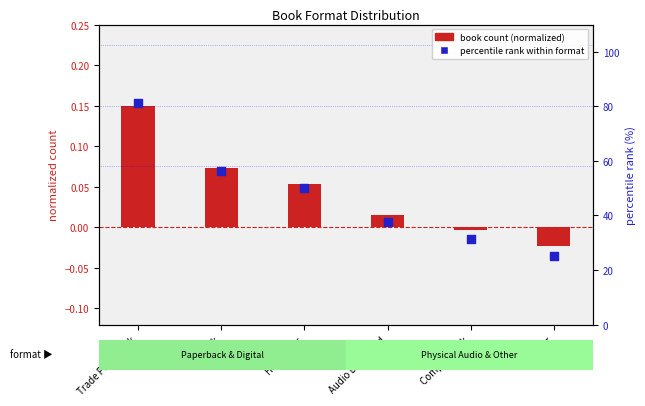

Which series reaches the minimum Y coordinate?

book count (normalized)